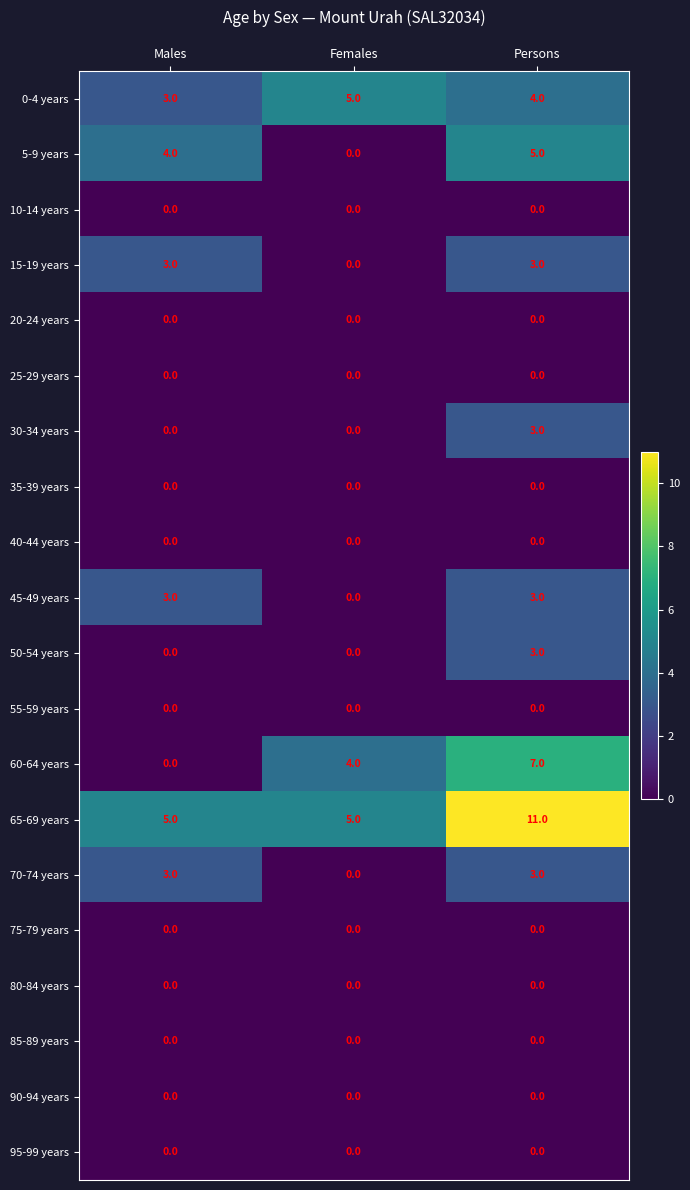

What is the sum of the 65-69 years values at Males and Persons?

16